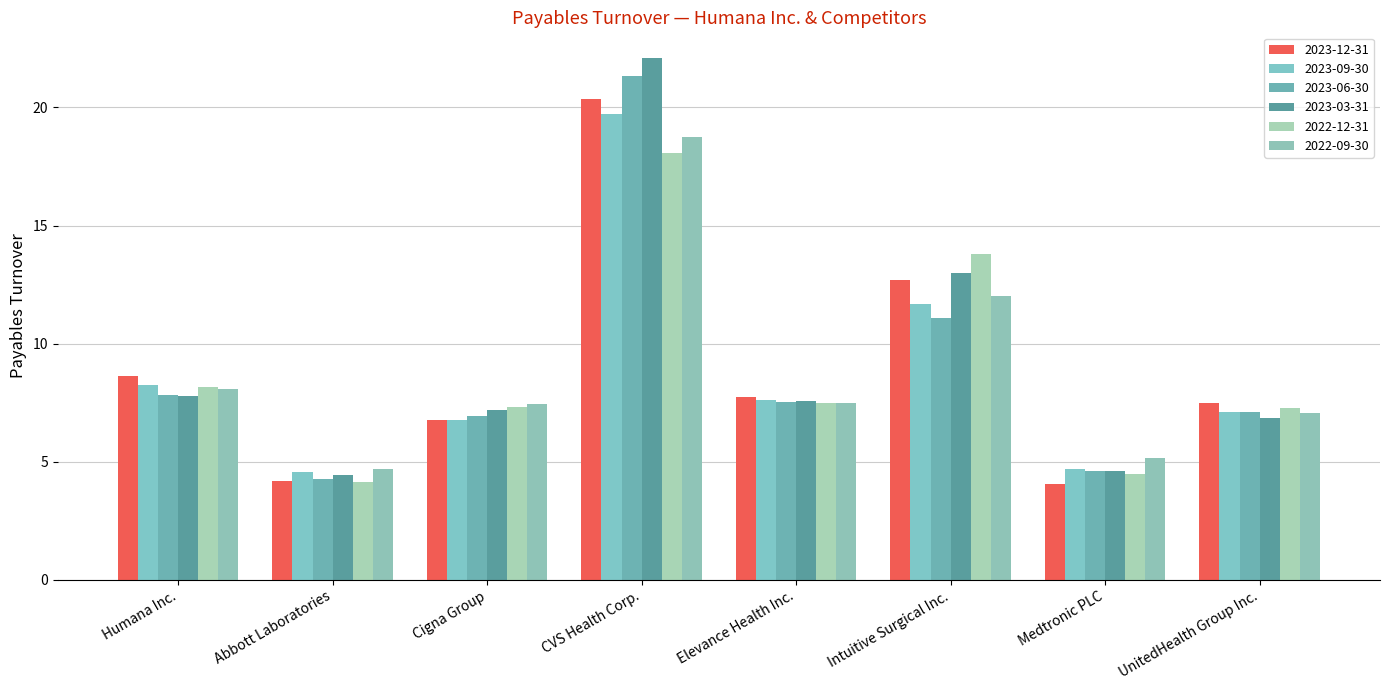

How many data points in 2023-09-30 are less than 7?

3